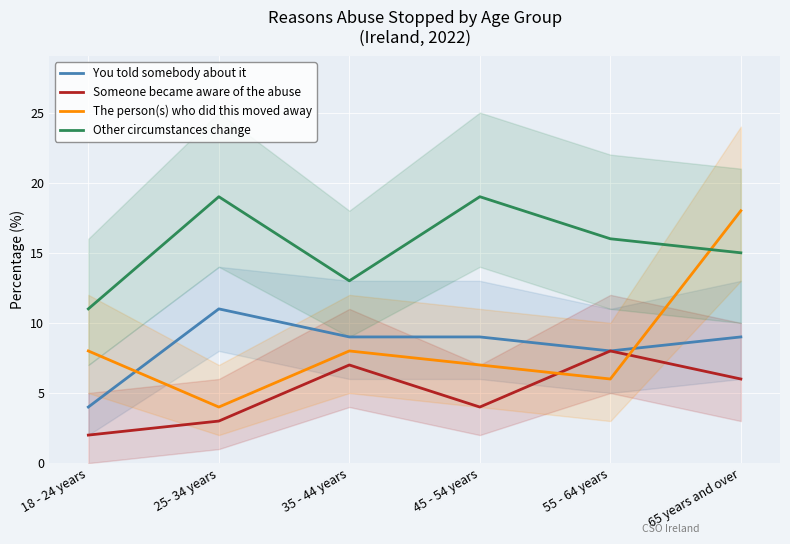

Which series changed the most between 25- 34 years and 45 - 54 years?

The person(s) who did this moved away